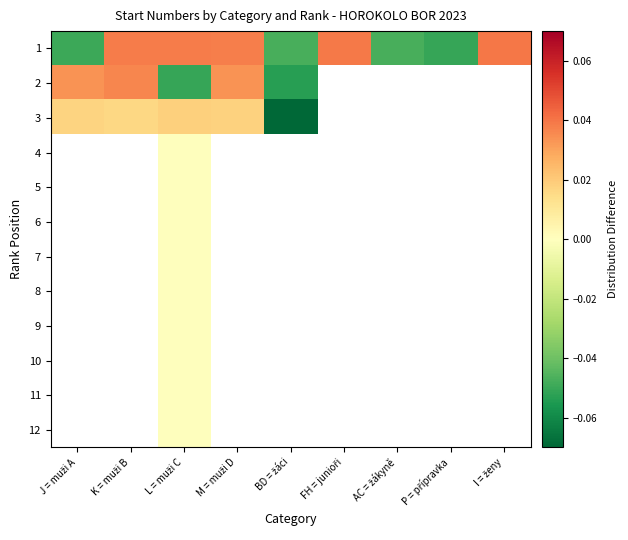

Which series changed the most between J = muži A and FH = junioři?

1